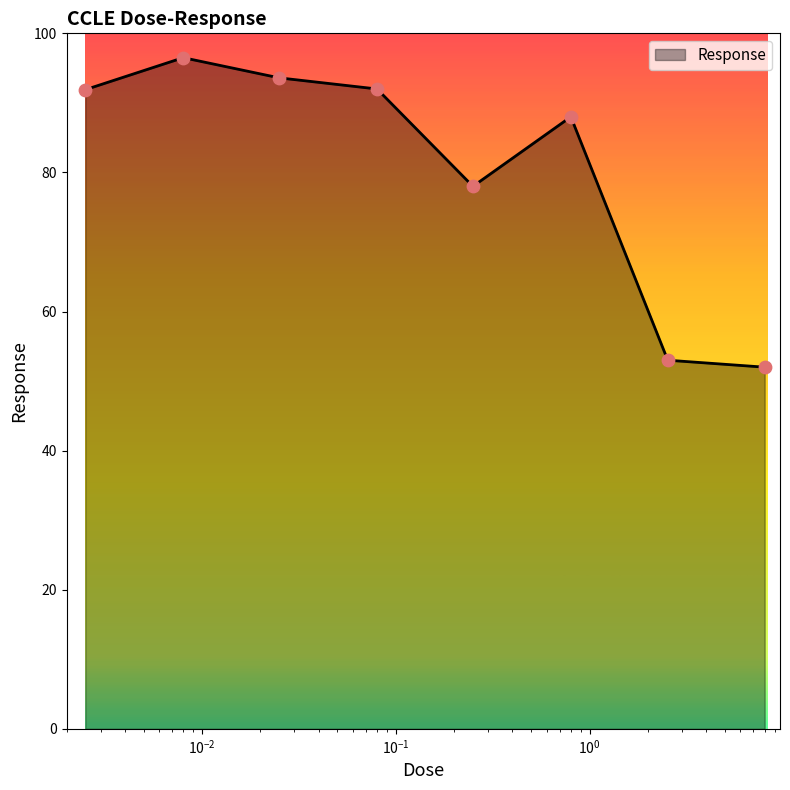

What is the difference between the second highest and second lowest values?

40.6